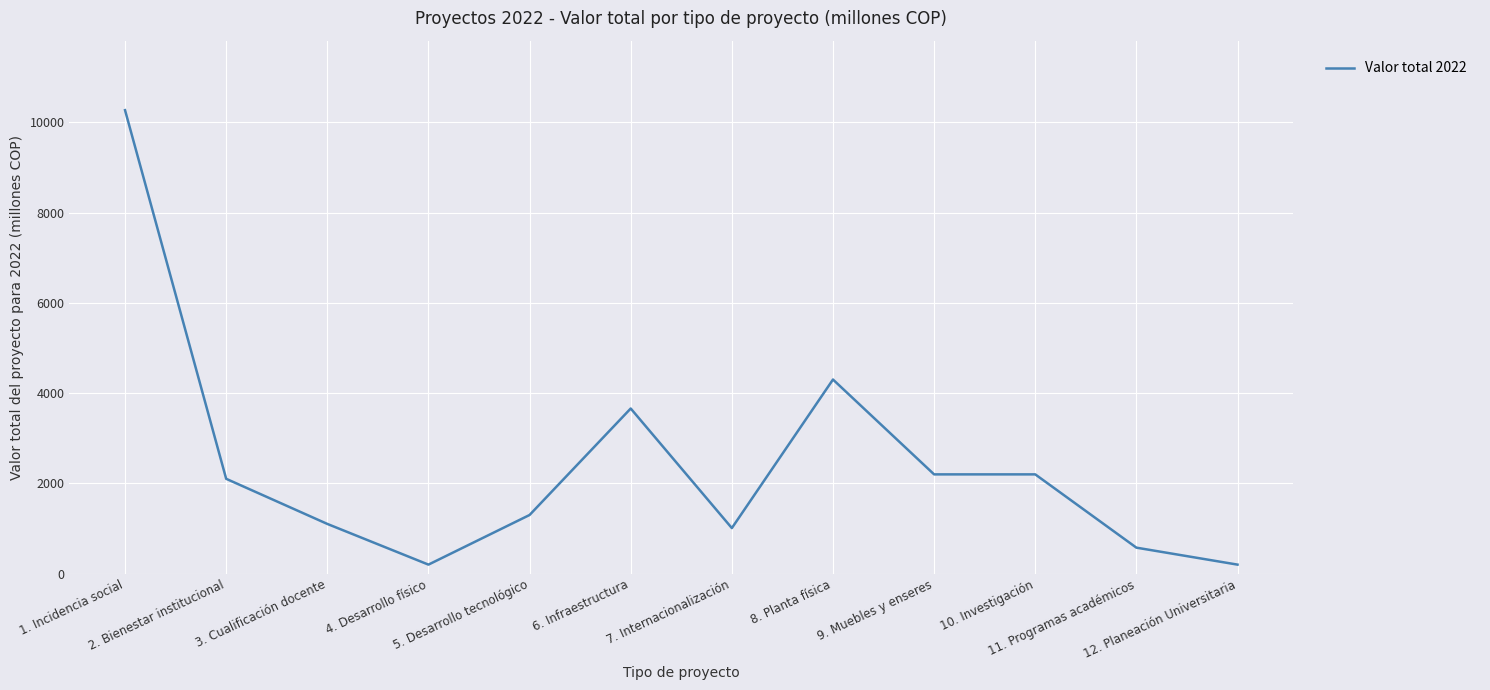

Which category has the highest value across all series?

1. Incidencia social